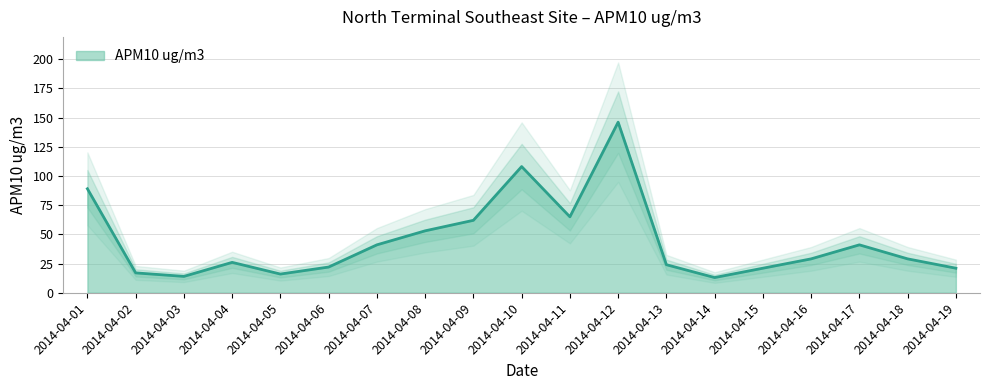

What is the change in value from 2014-04-10 to 2014-04-13?

-84